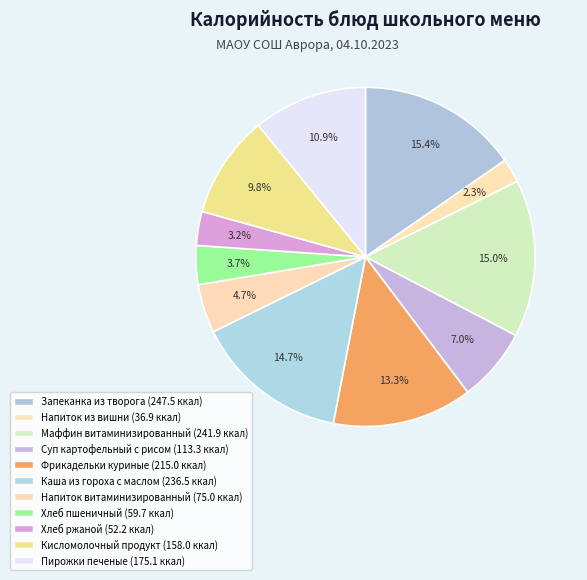

To the nearest percent, what percentage of the pie is Фрикадельки куриные?

13%